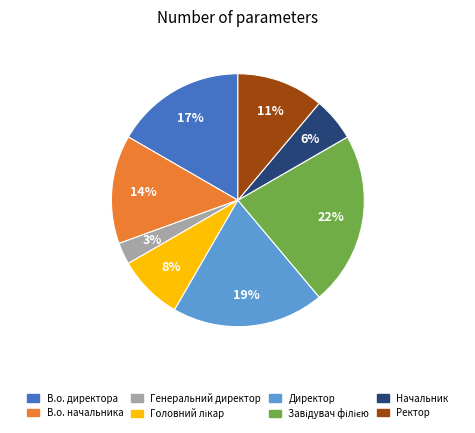

To the nearest percent, what portion does Ректор represent?

11%